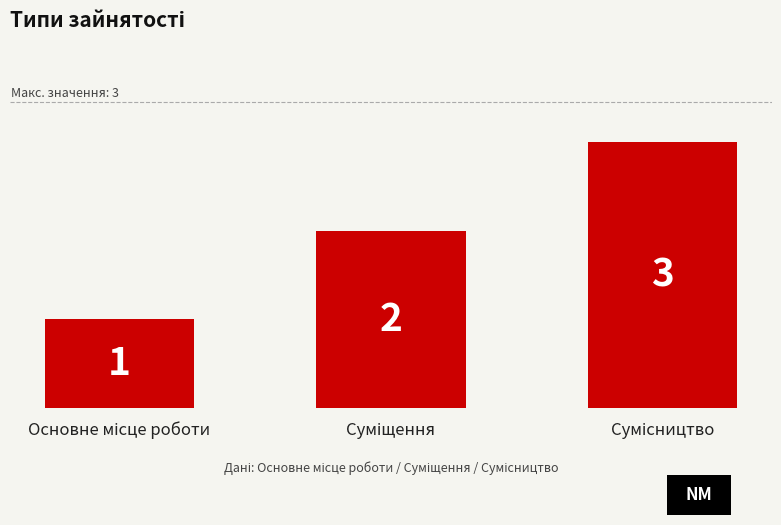

How many values are between 1 and 3?

3